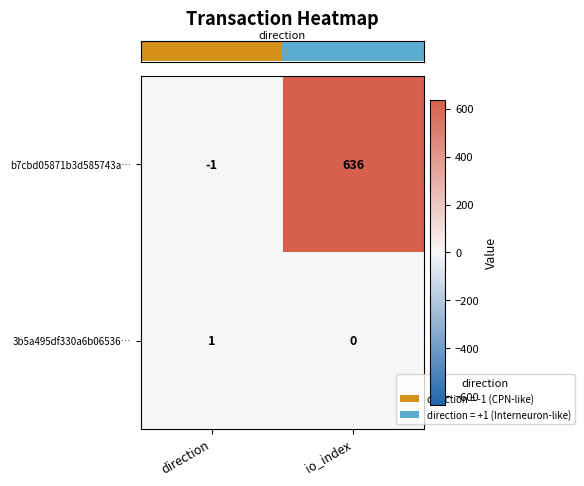

What is the difference between the highest and lowest values at direction?

2